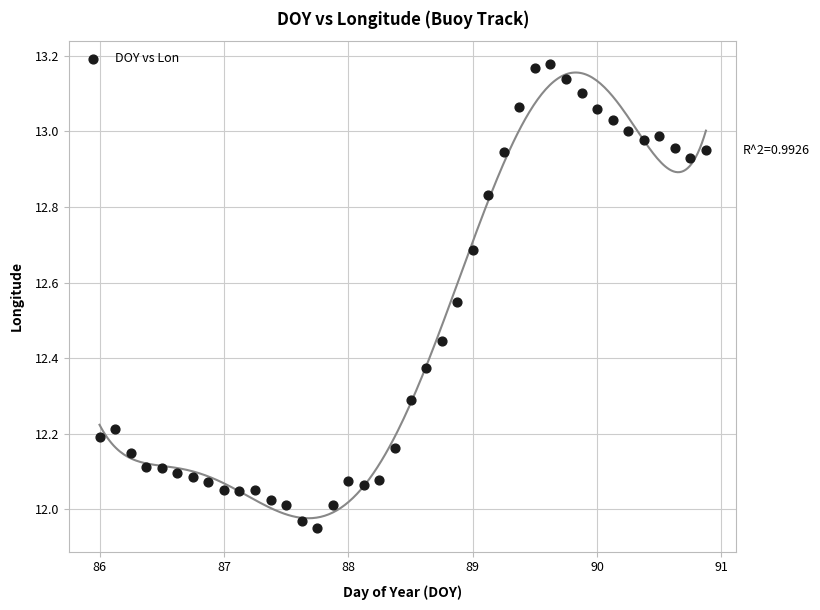

What is the range of X values (max minus min)?

4.9